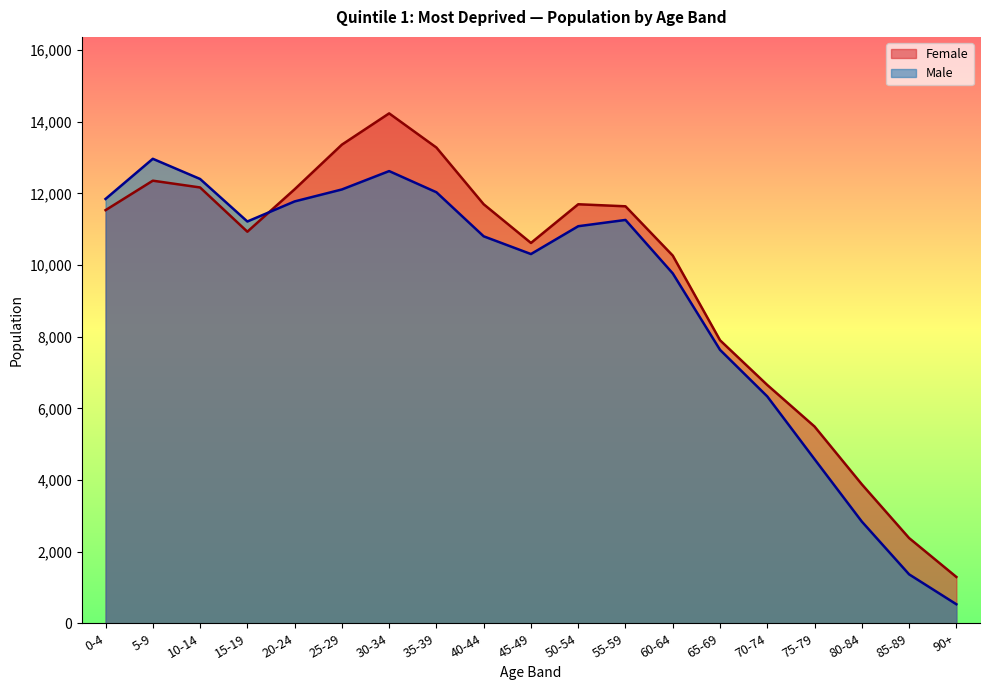

How many lines are shown in the chart?

2